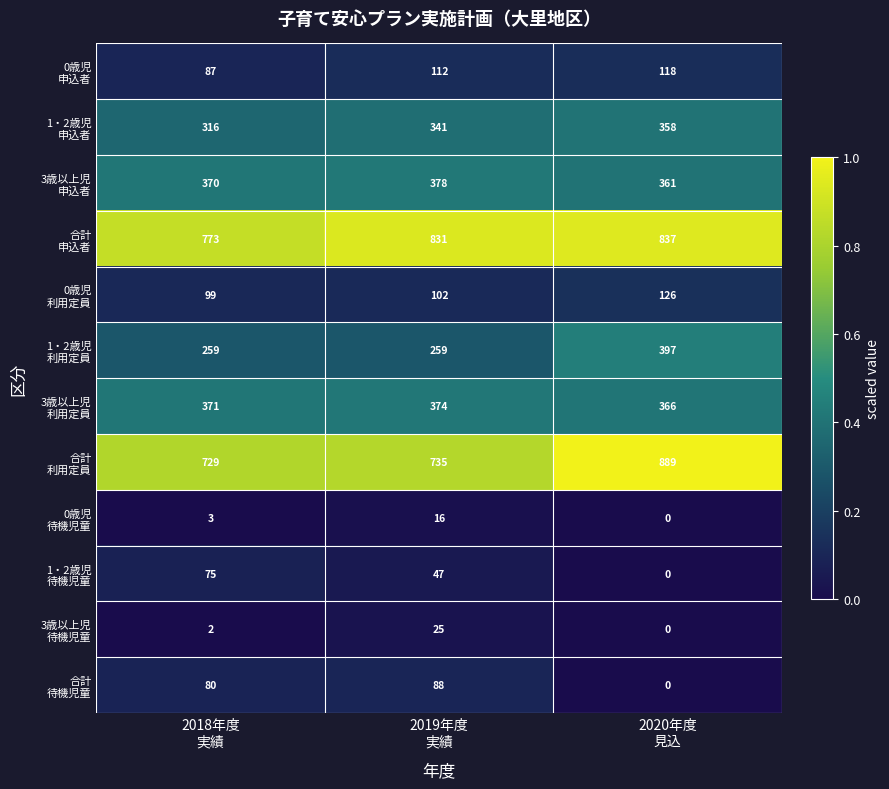

At how many categories does at least one series exceed 266?

3